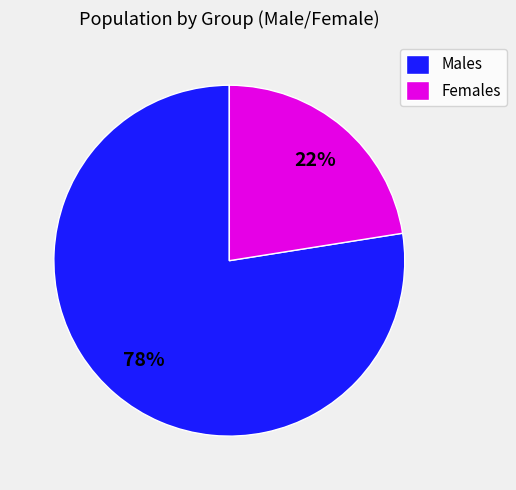

Do Females and Males together represent more than half of the pie?

Yes